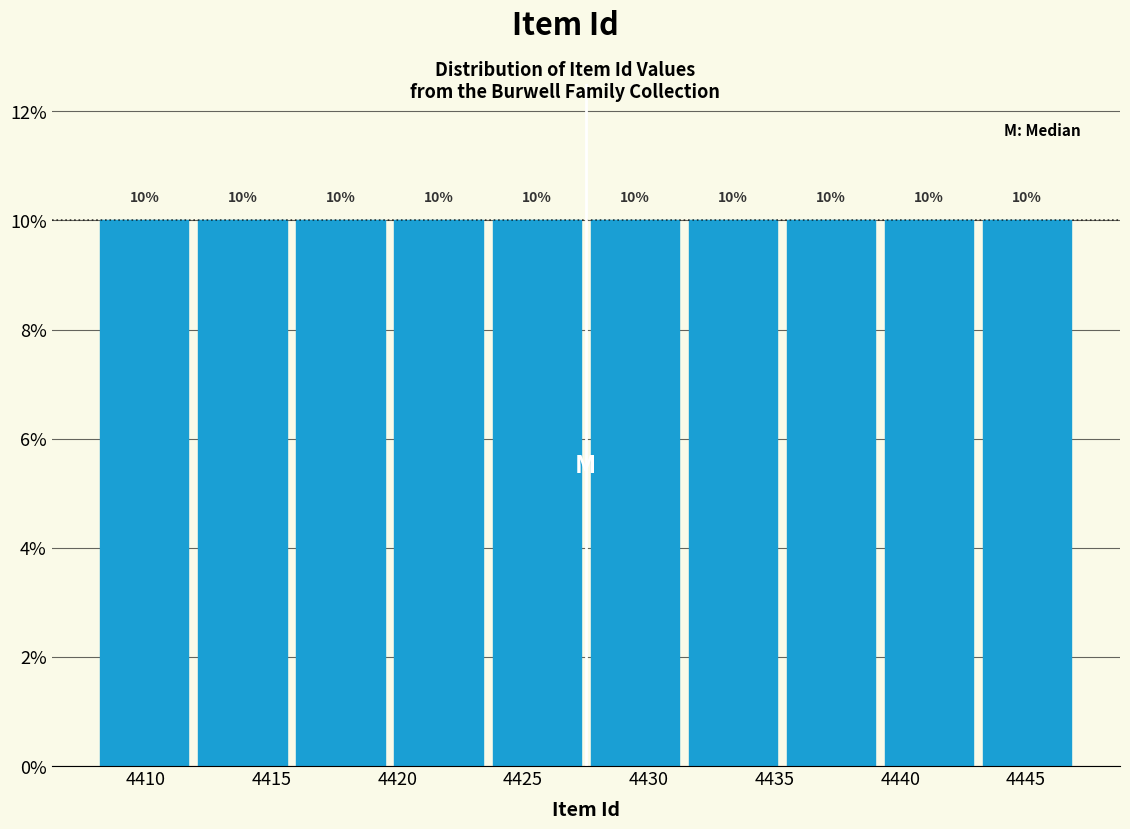

How tall is the bar that spans 4427.5 to 4431.4 on the x-axis? The bar edges are not printed on the chart, so give them approximately, as read against the axis.

10